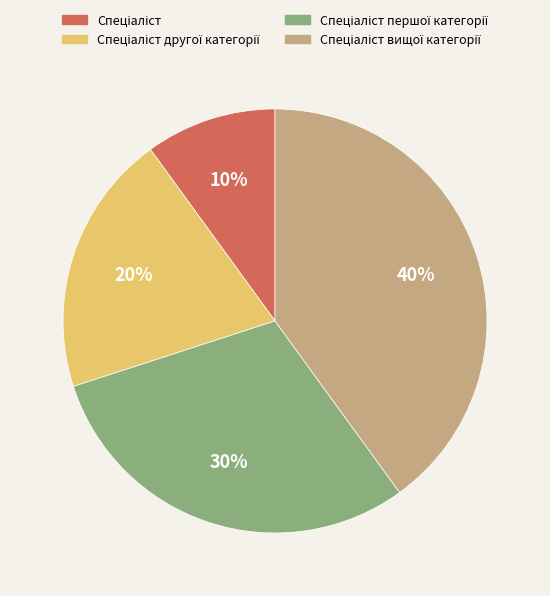

To the nearest percent, what is the average slice percentage?

25%